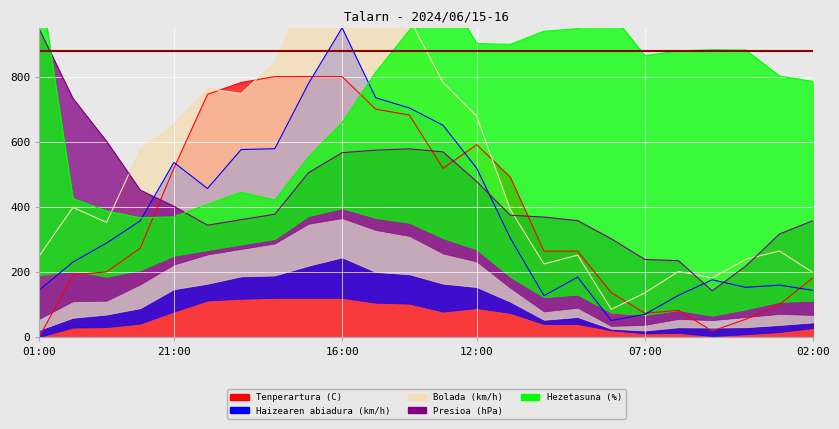

Where does the Bolada (km/h) series first go above 397?

00:00